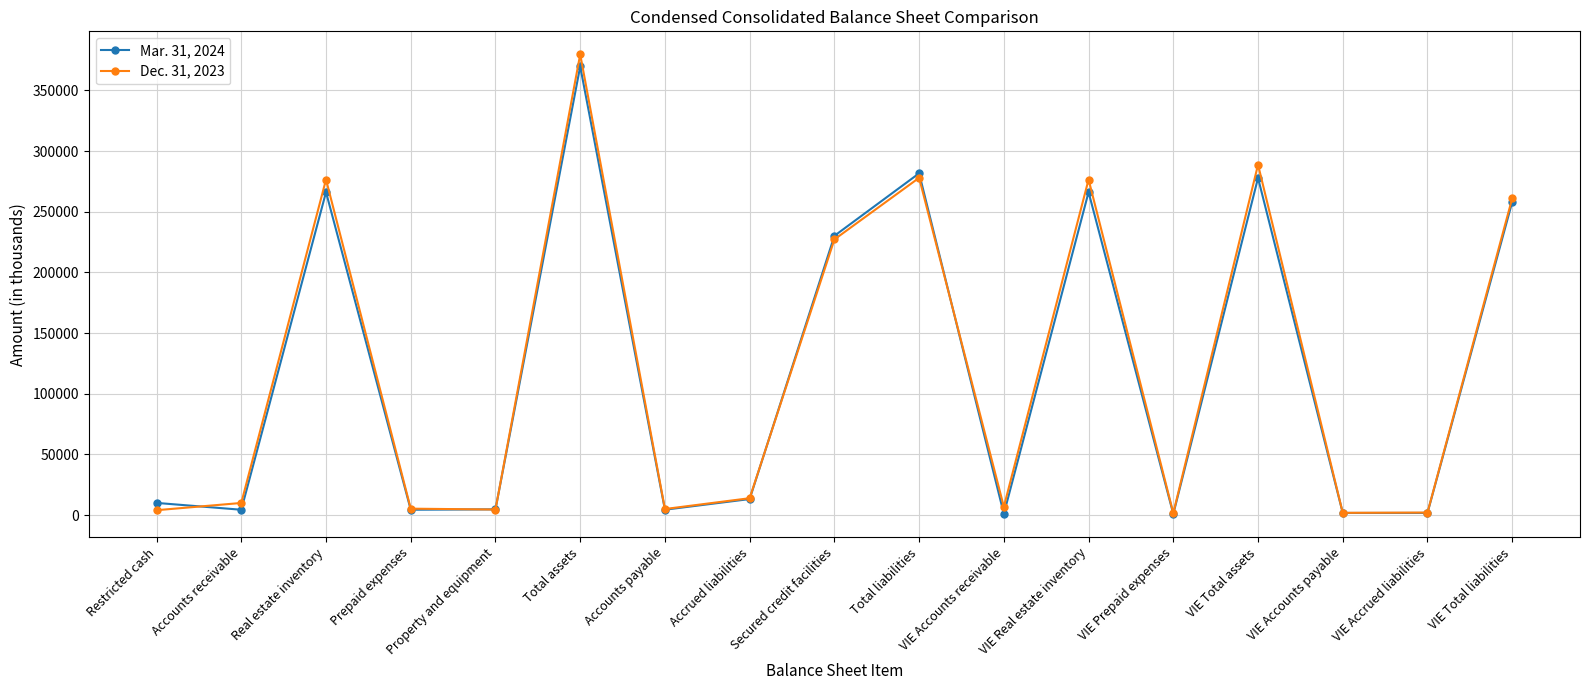

Is this an area chart (filled region under the line)?

No